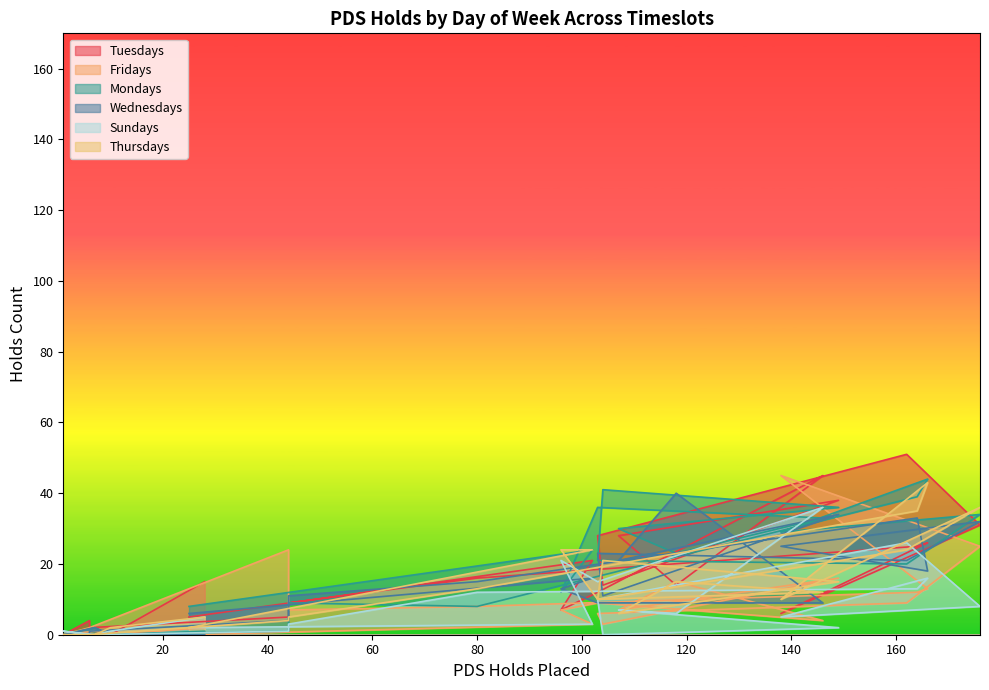

The value of Sundays at 02:00-03:00 is -23. True or false?

False